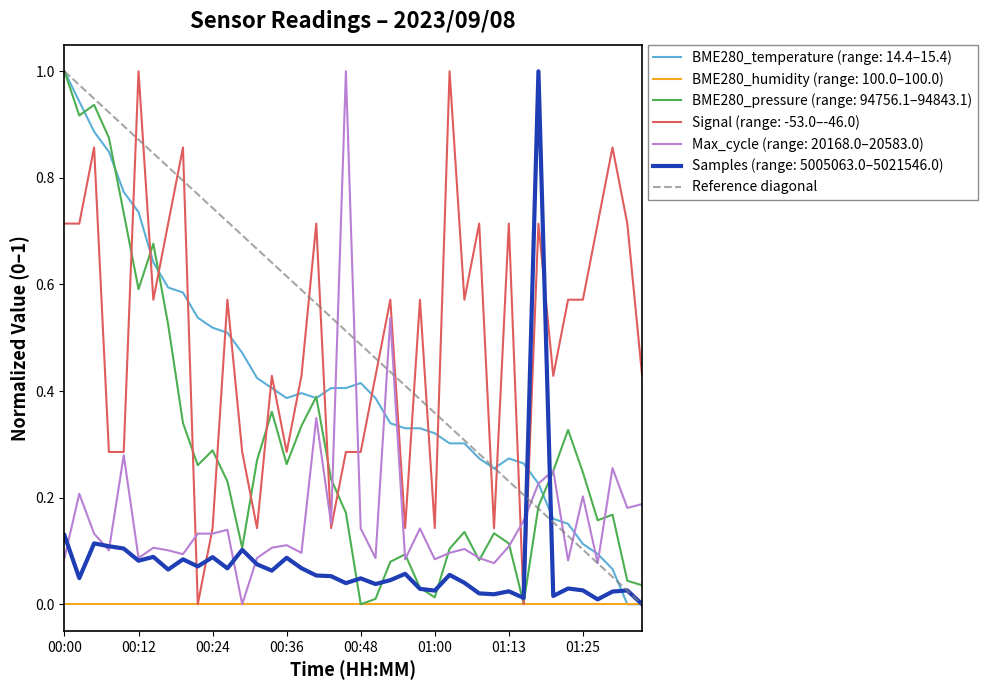

Is it true that BME280_temperature (range: 14.4–15.4) equals 0.2 at 00:48?

False